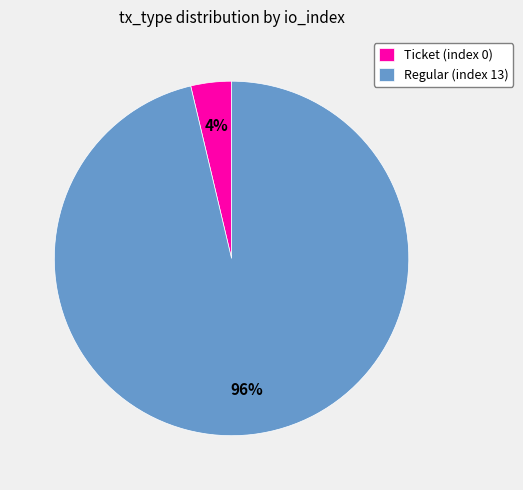

Which has a higher value, Ticket (index 0) or Regular (index 13)?

Regular (index 13)